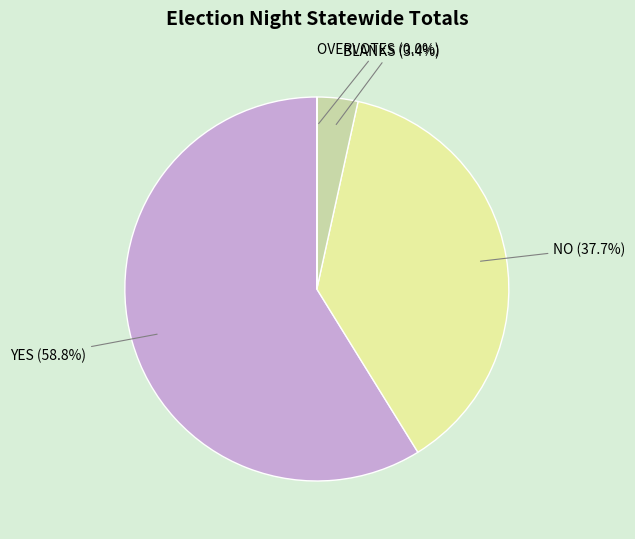

Is YES the majority of the pie?

Yes